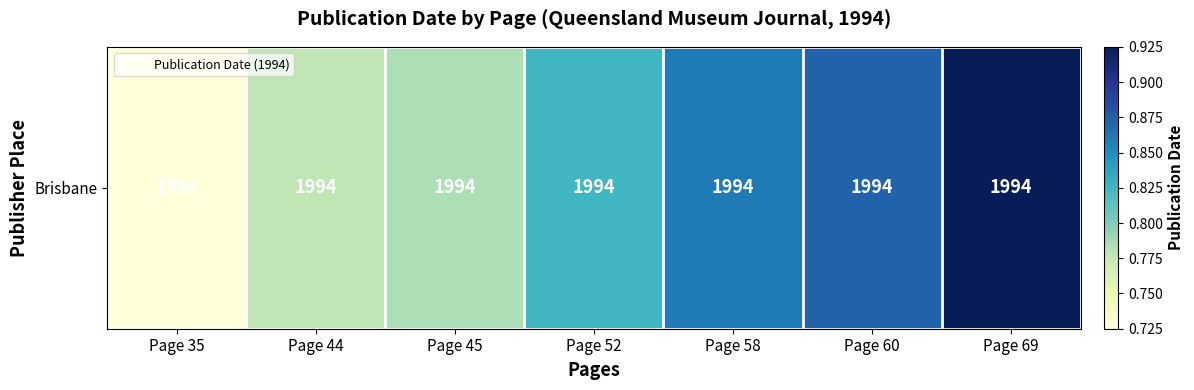

Reading left to right, what are all the values shown in this chart?

Page 35=0.7	Page 44=0.8	Page 45=0.8	Page 52=0.8	Page 58=0.9	Page 60=0.9	Page 69=0.9